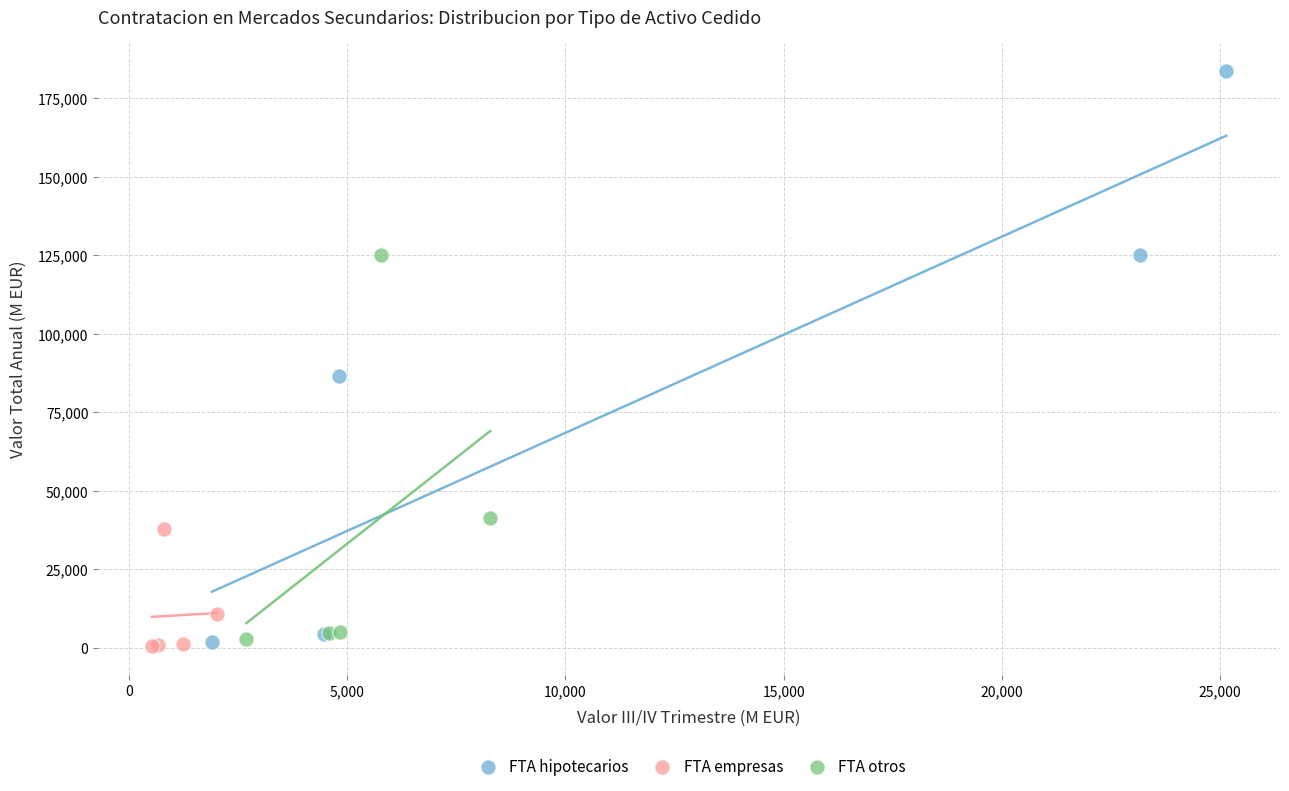

What are all the series names shown in the legend?

FTA hipotecarios, FTA empresas, FTA otros